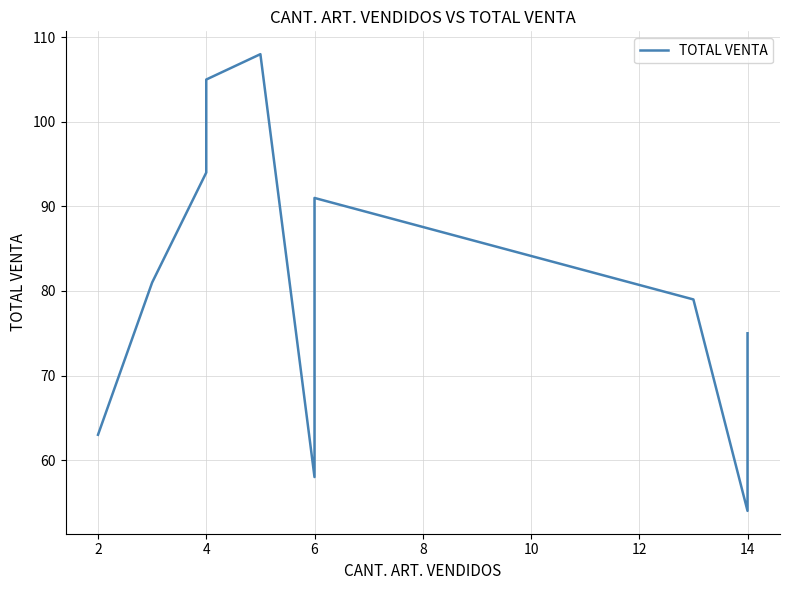

What is the value of the 7th point from the left?

91